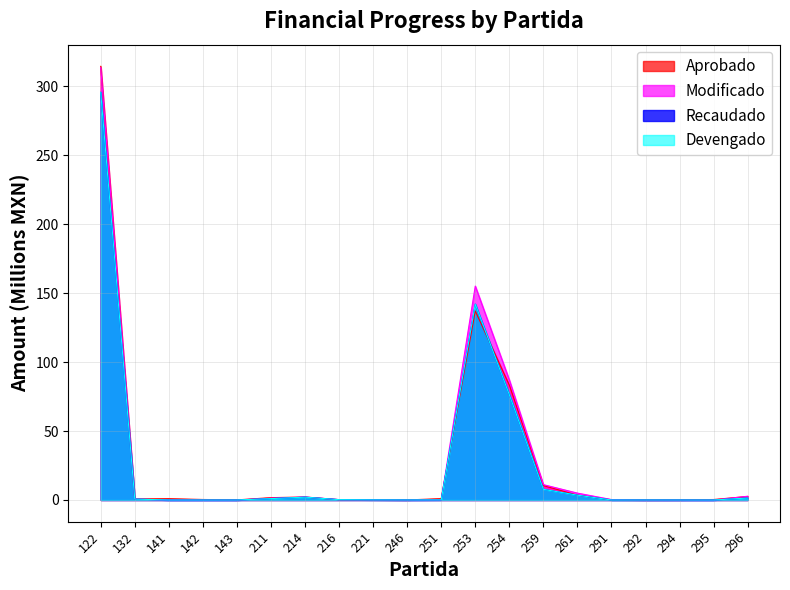

Which category has the lowest value in the Devengado series?

141